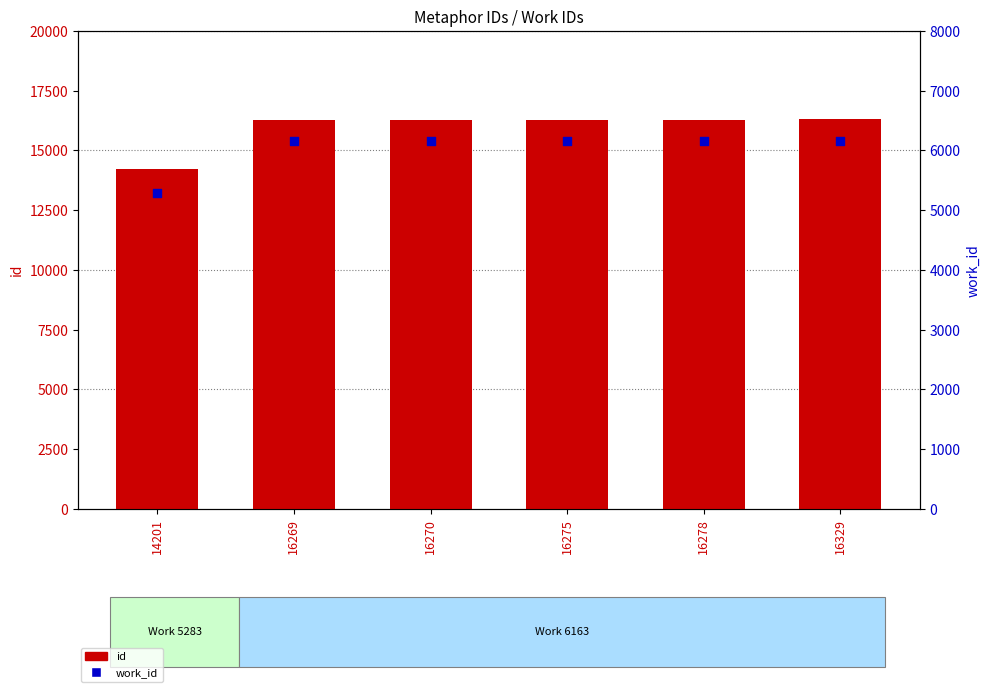

Which series has the largest total across all categories?

id